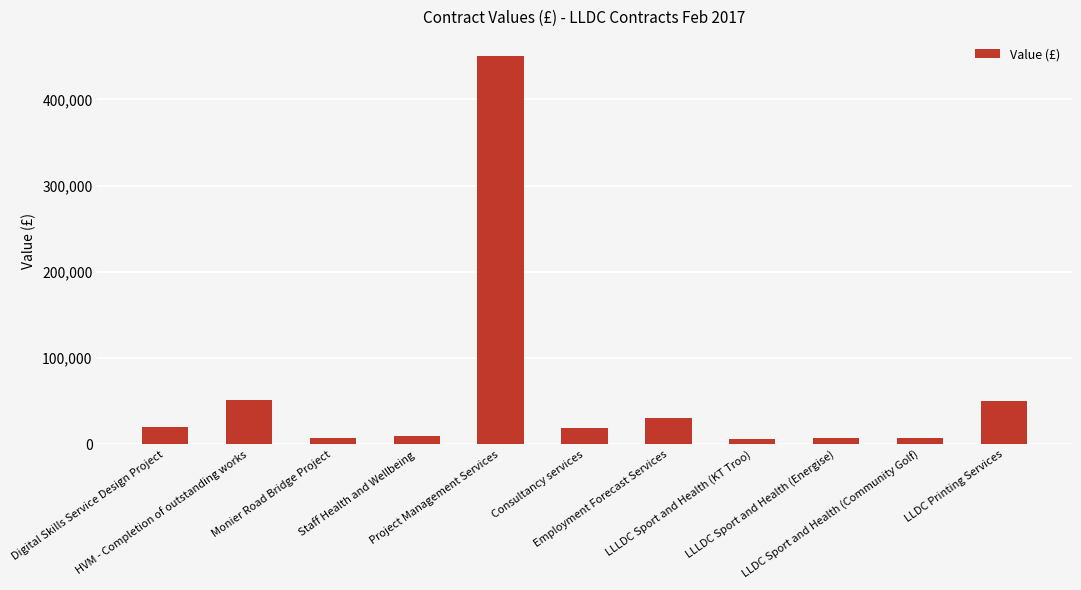

What is the average value?

59917